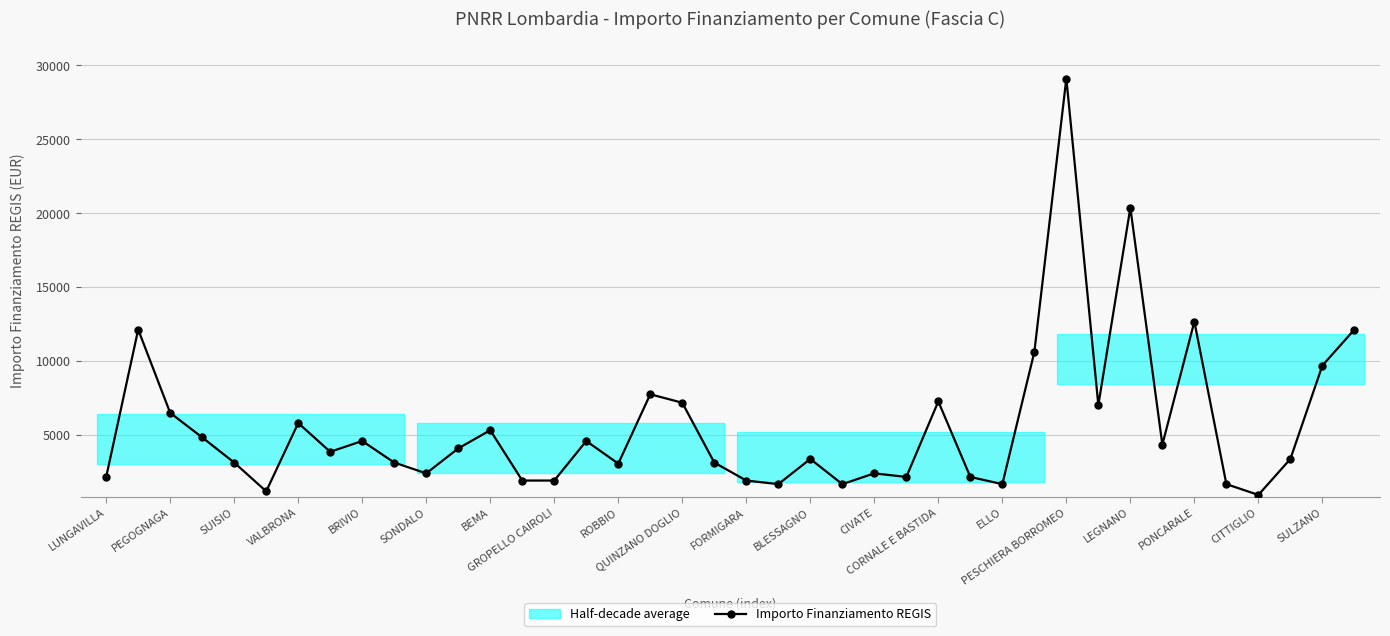

What is the maximum value for Importo Finanziamento REGIS?

29120